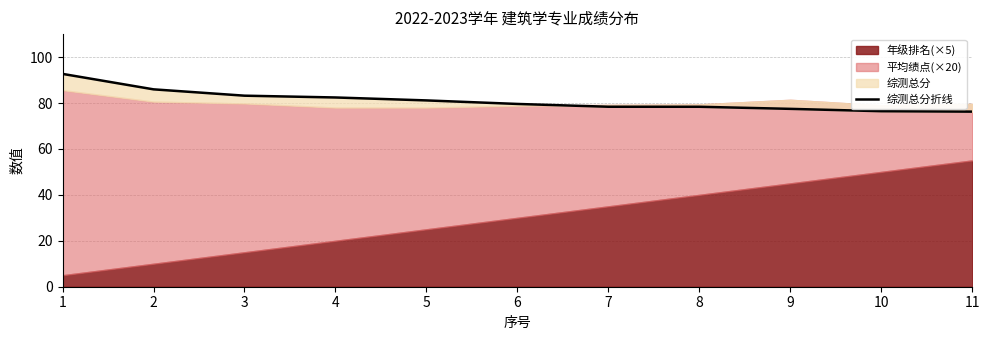

Where is the data nearest to the value 84?

3